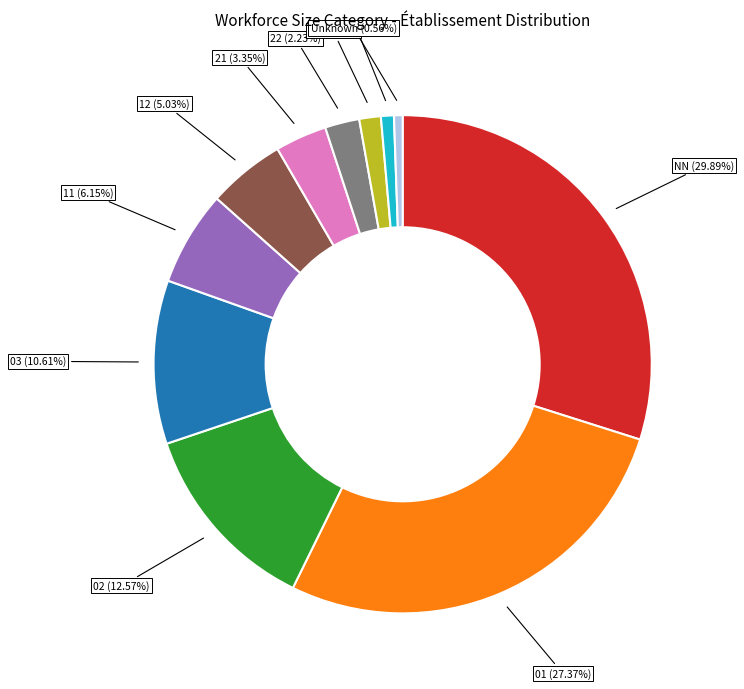

Count the number of slices in the pie.

11